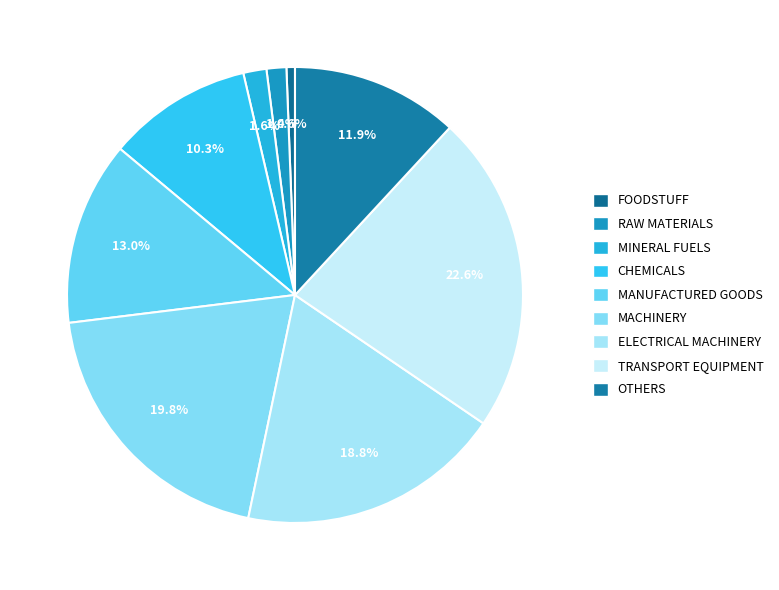

Which category has the biggest portion of the pie?

TRANSPORT EQUIPMENT